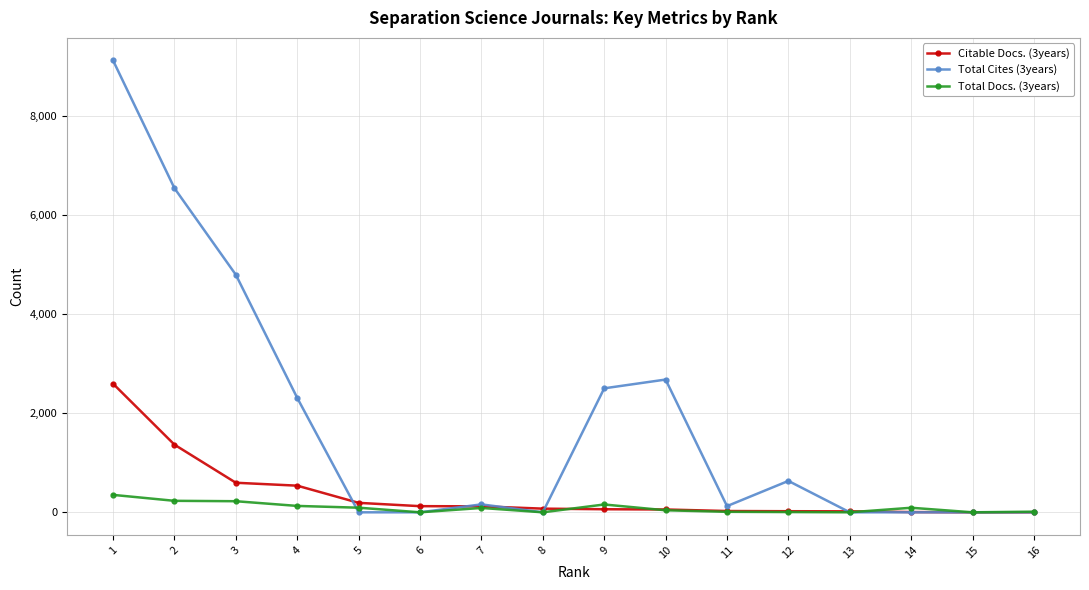

What is the average value of the Total Cites (3years) series?

1805